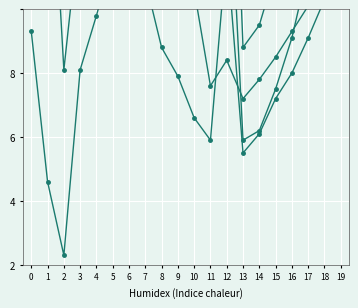

At 15, list the series in order from largest to smallest.

col_1, col_2, col_3, col_5, col_4, col_6